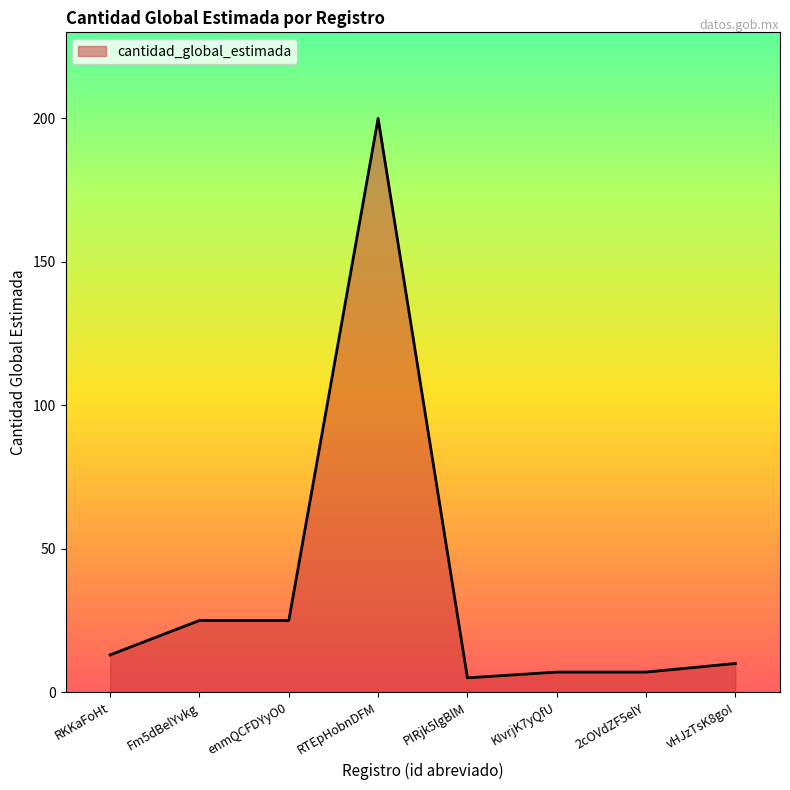

Reading right to left, extract all data points from this chart.

vHJzTsK8goI=10	2cOVdZF5elY=7	KIvrjK7yQfU=7	PIRjk5lgBlM=5	RTEpHobnDFM=200	enmQCFDYyO0=25	Fm5dBelYvkg=25	RKKaFoHt=13